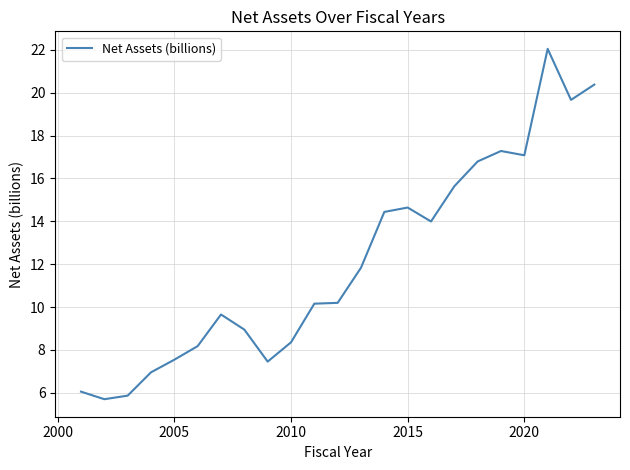

What is the minimum value shown in the chart?

5.7